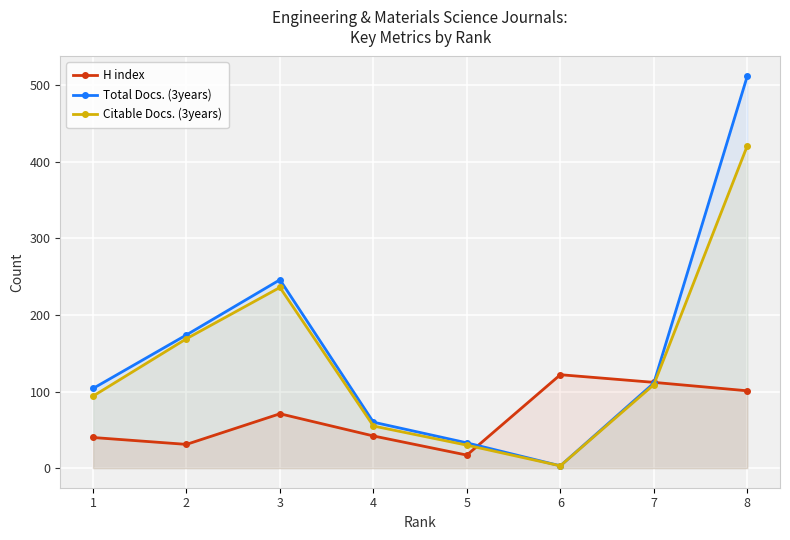

True or false: Citable Docs. (3years) and Total Docs. (3years) cross at least once.

False